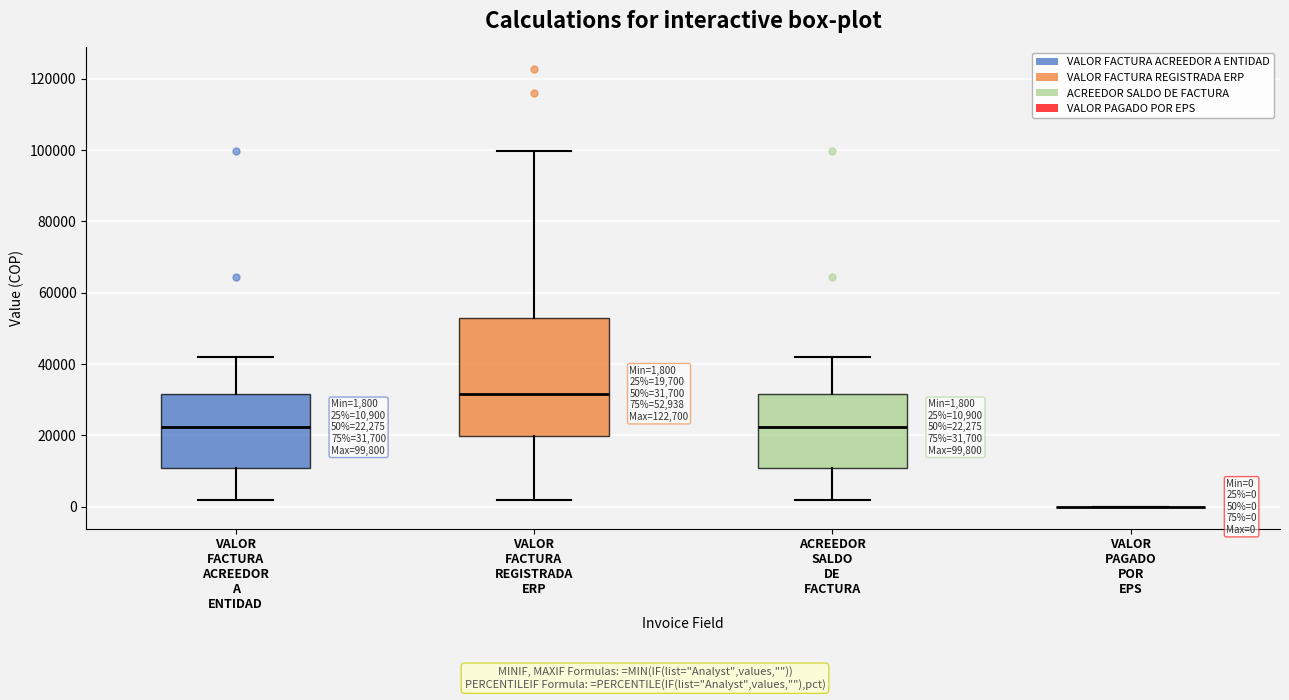

Which box is the tallest, from its lower edge to its upper edge?

VALOR FACTURA REGISTRADA ERP